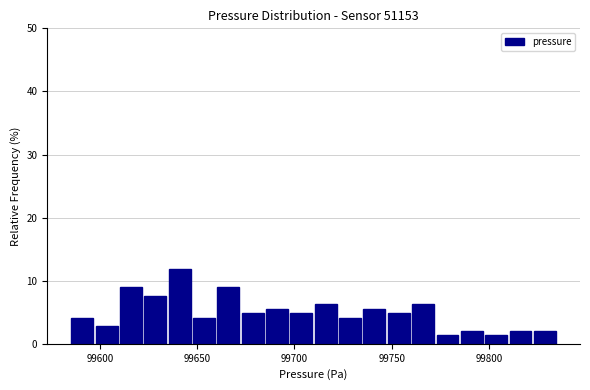

Around what value on the x-axis is the tallest bar? Give the approximate position of its centre, as read against the axis.

99640